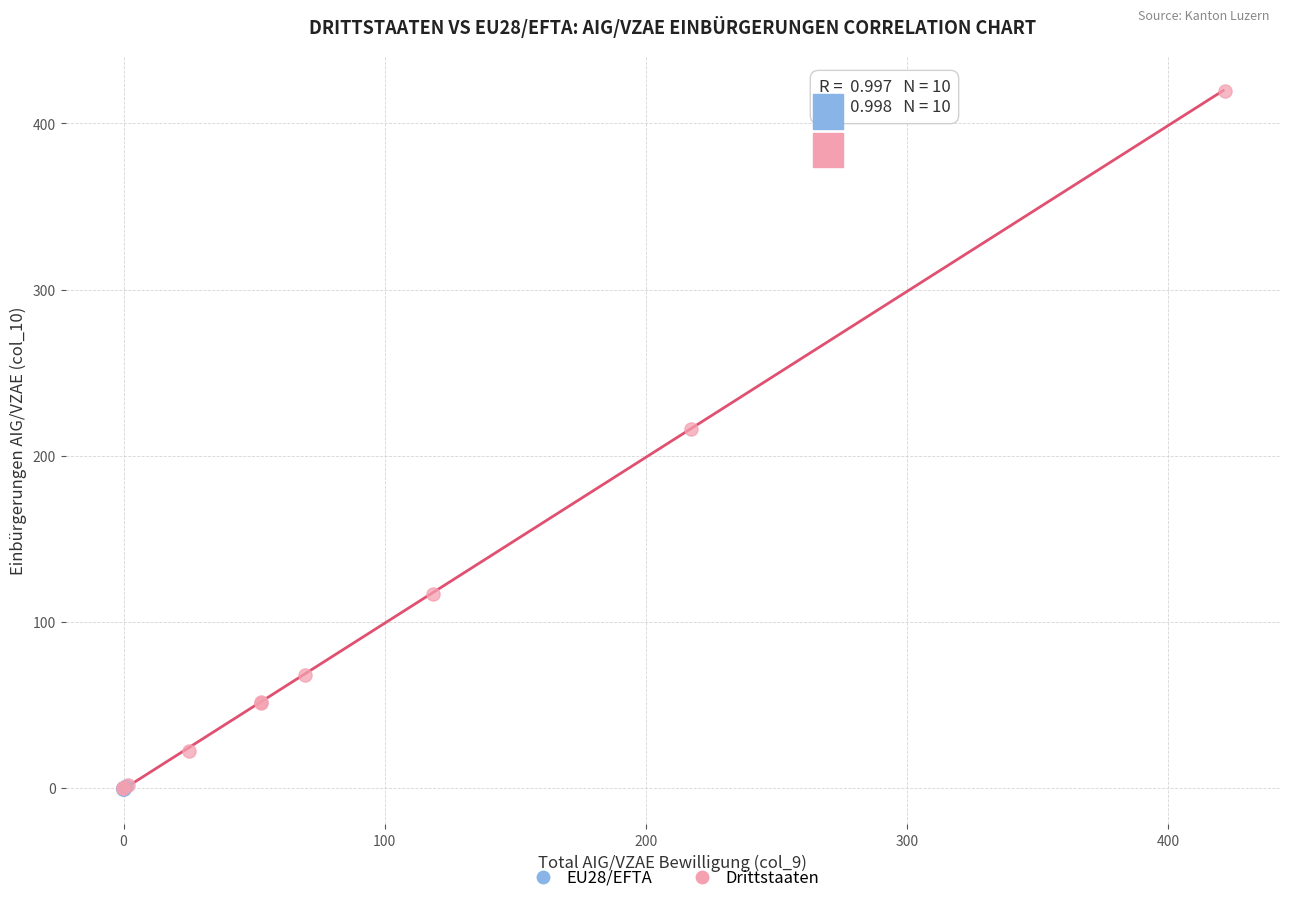

Which series has the largest Y range (max minus min)?

Drittstaaten